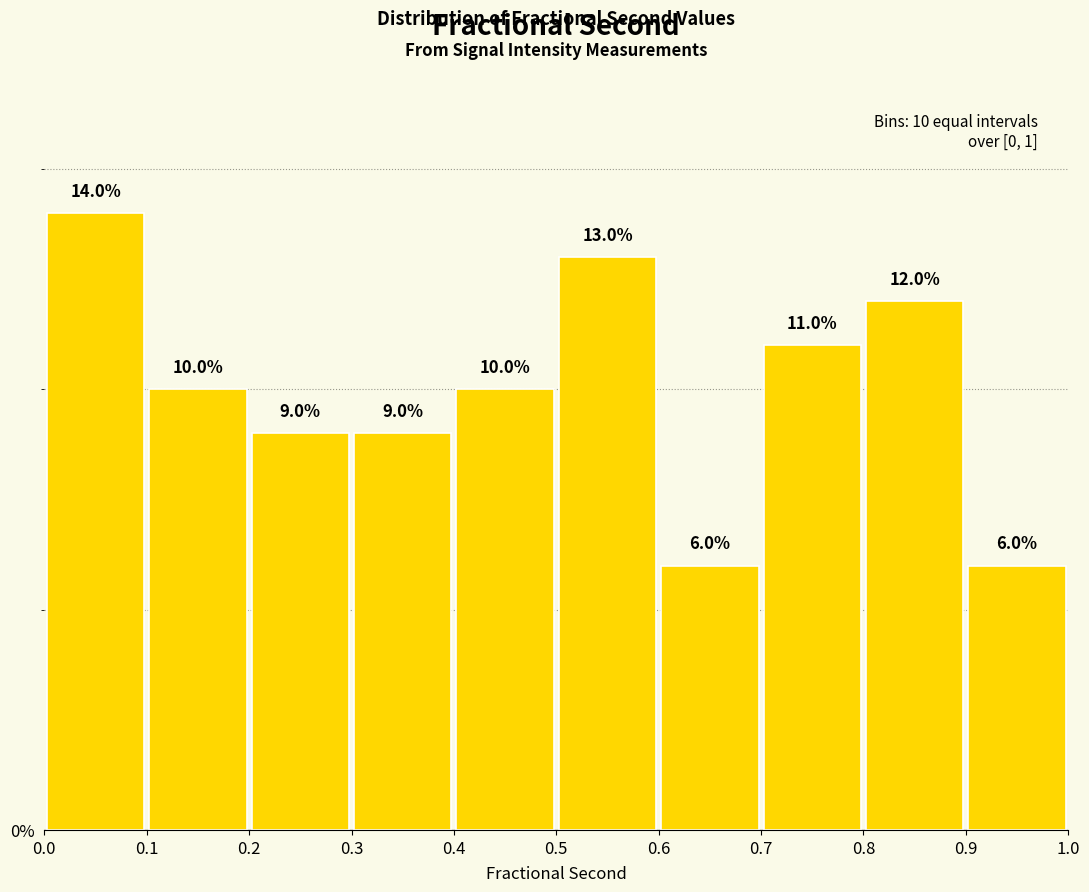

Reading left to right, list every bar in this chart as the range it spans on the x-axis followed by its height.

0.0 to 0.1: 14.0
0.1 to 0.2: 10.0
0.2 to 0.3: 9.0
0.3 to 0.4: 9.0
0.4 to 0.5: 10.0
0.5 to 0.6: 13.0
0.6 to 0.7: 6.0
0.7 to 0.8: 11.0
0.8 to 0.9: 12.0
0.9 to 1.0: 6.0